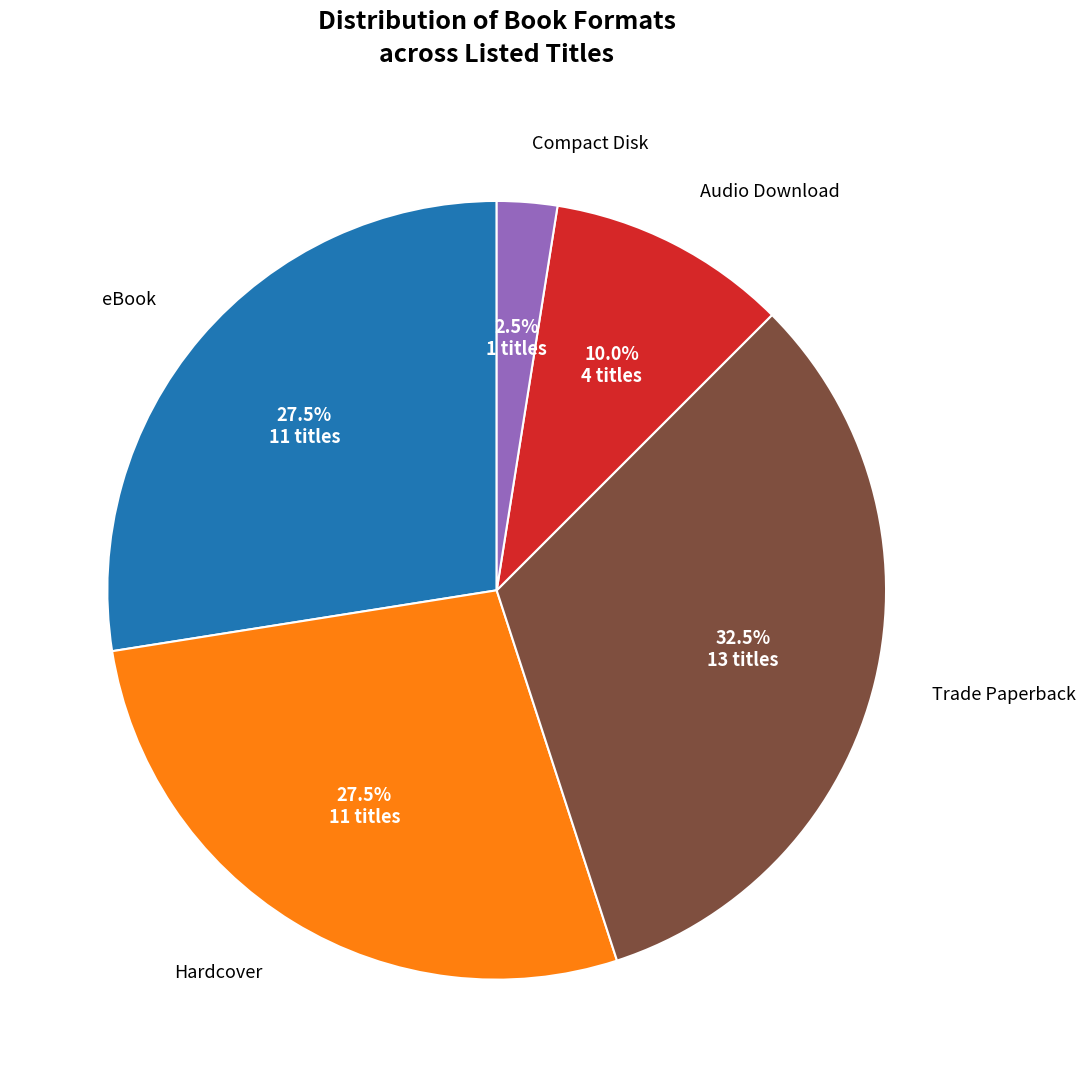

Is there a majority slice in this chart?

No